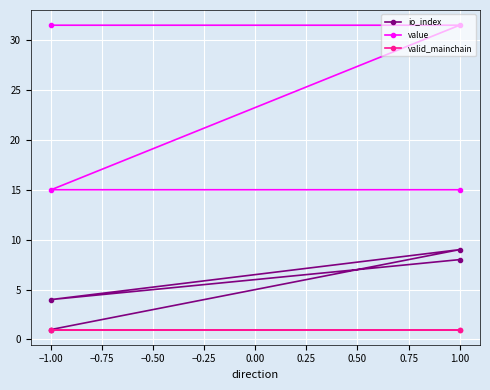

Read the value value at 1.00.

15.0